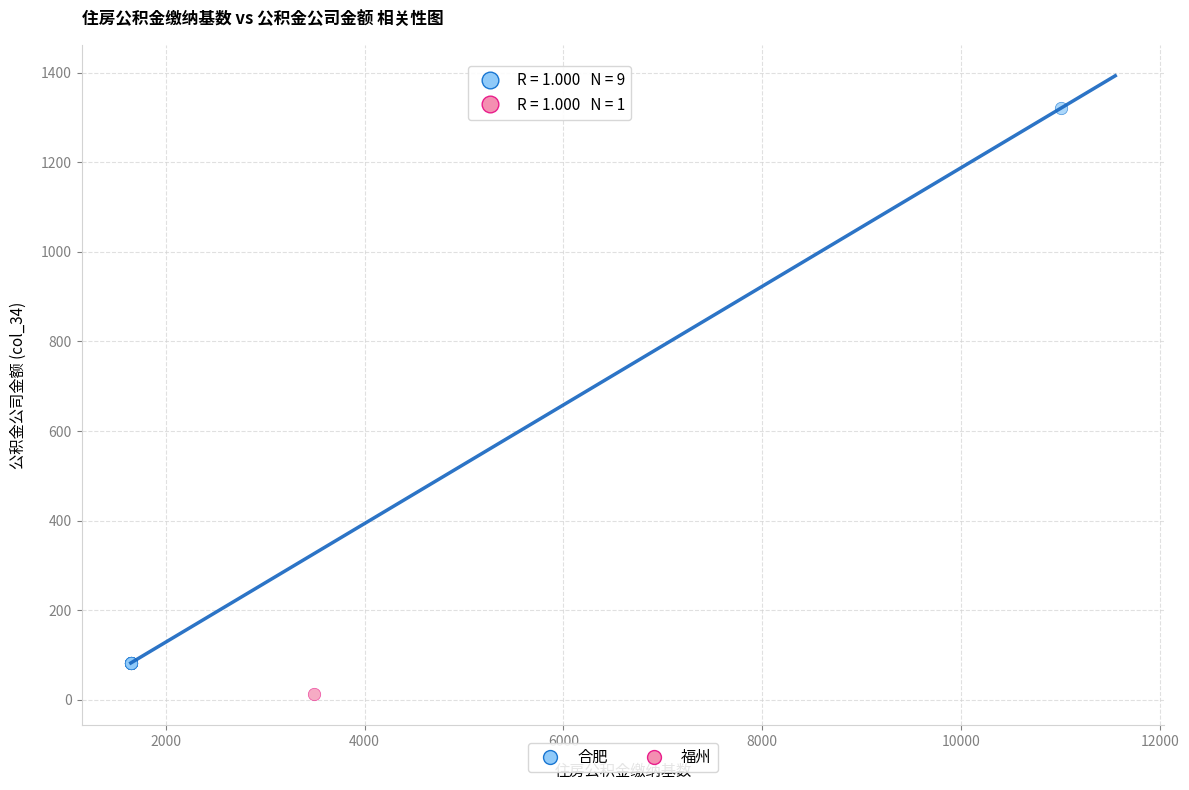

What are all the series names shown in the legend?

合肥, 福州